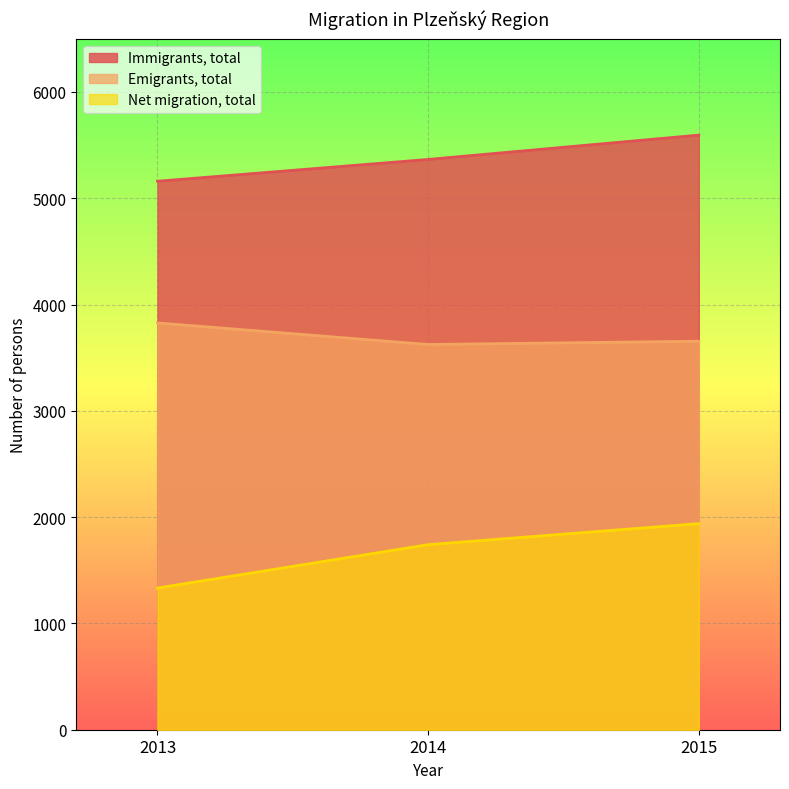

What is the total value across all series at 2014?

10730